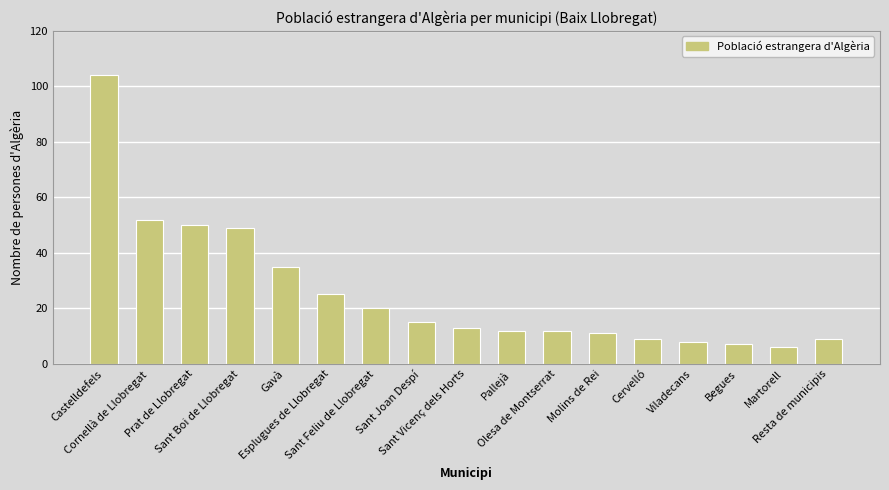

Reading left to right, list all the values displayed in this chart.

104	52	50	49	35	25	20	15	13	12	12	11	9	8	7	6	9